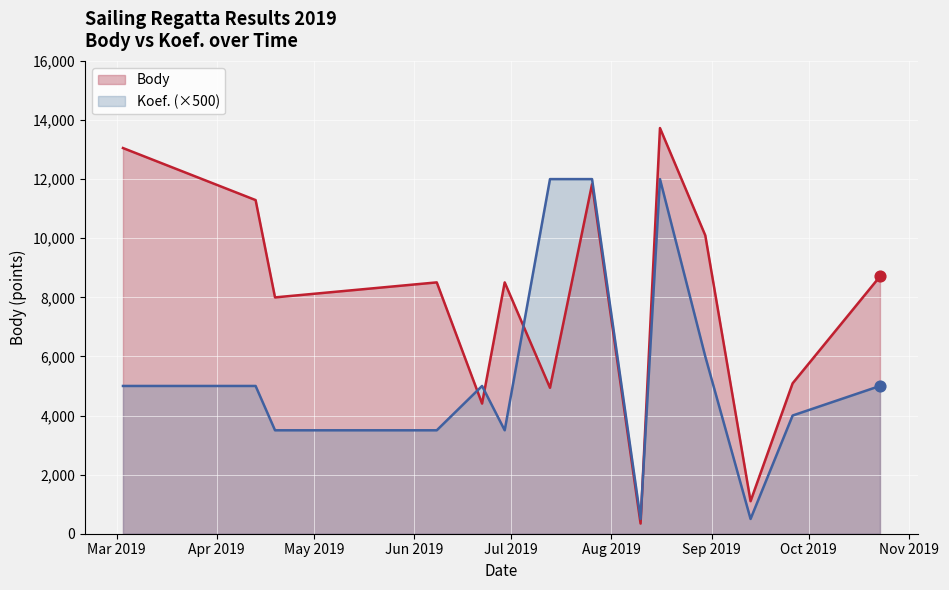

Is the value of Body at 2019-10-23 greater than the value of Koef. at 2019-06-22?

Yes